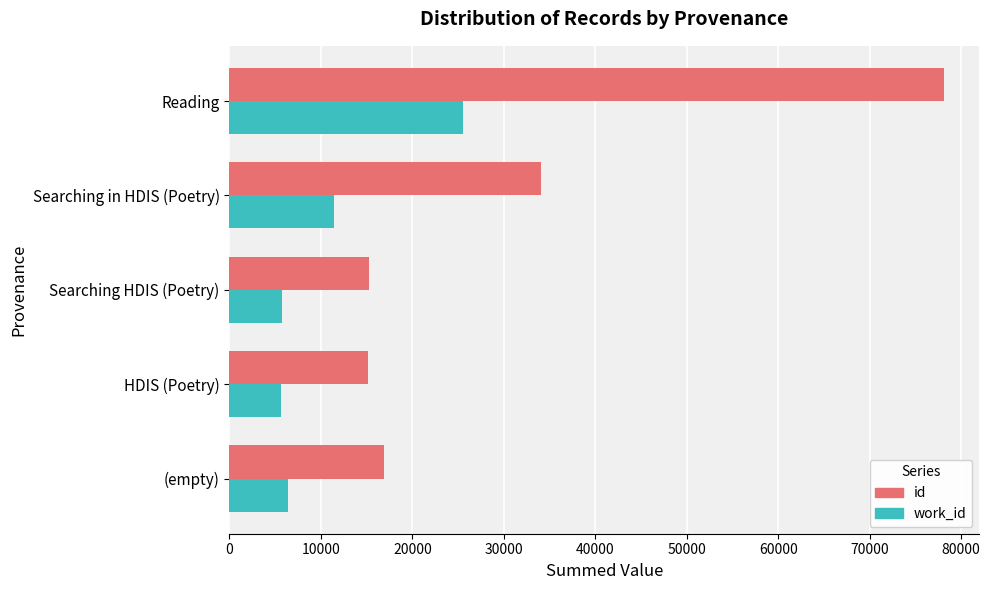

What is the highest value of the id series?

78075